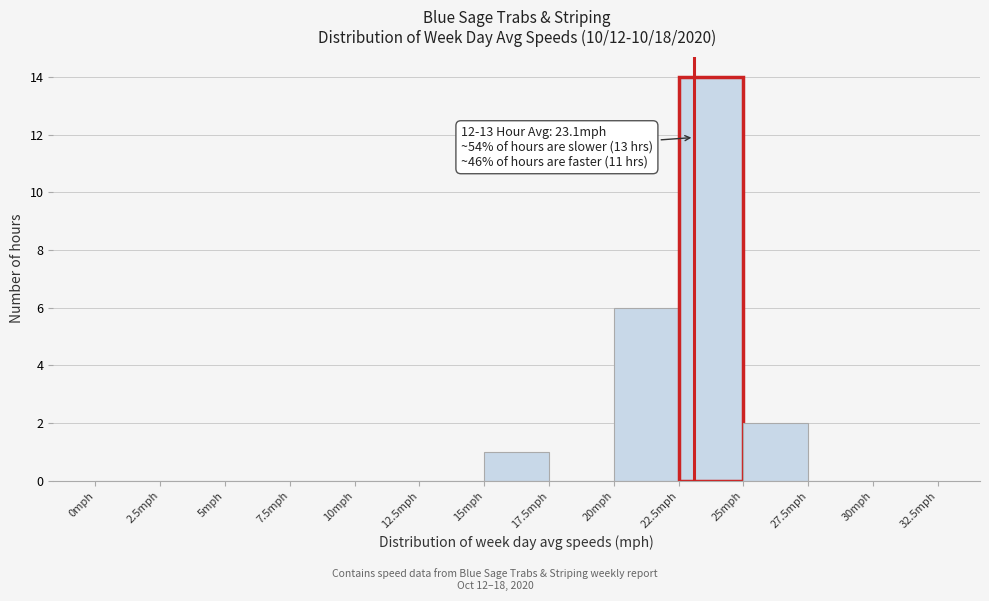

Over which range of the x-axis is the bar tallest?

22.5 to 25.0